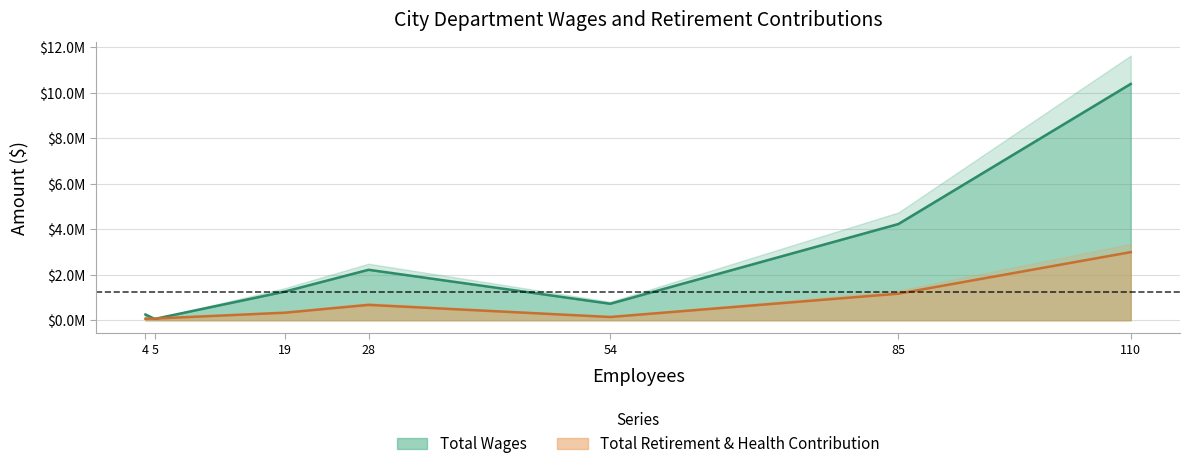

In Total Retirement & Health Contribution, how many points are lower than both neighbors (excluding endpoints)?

1